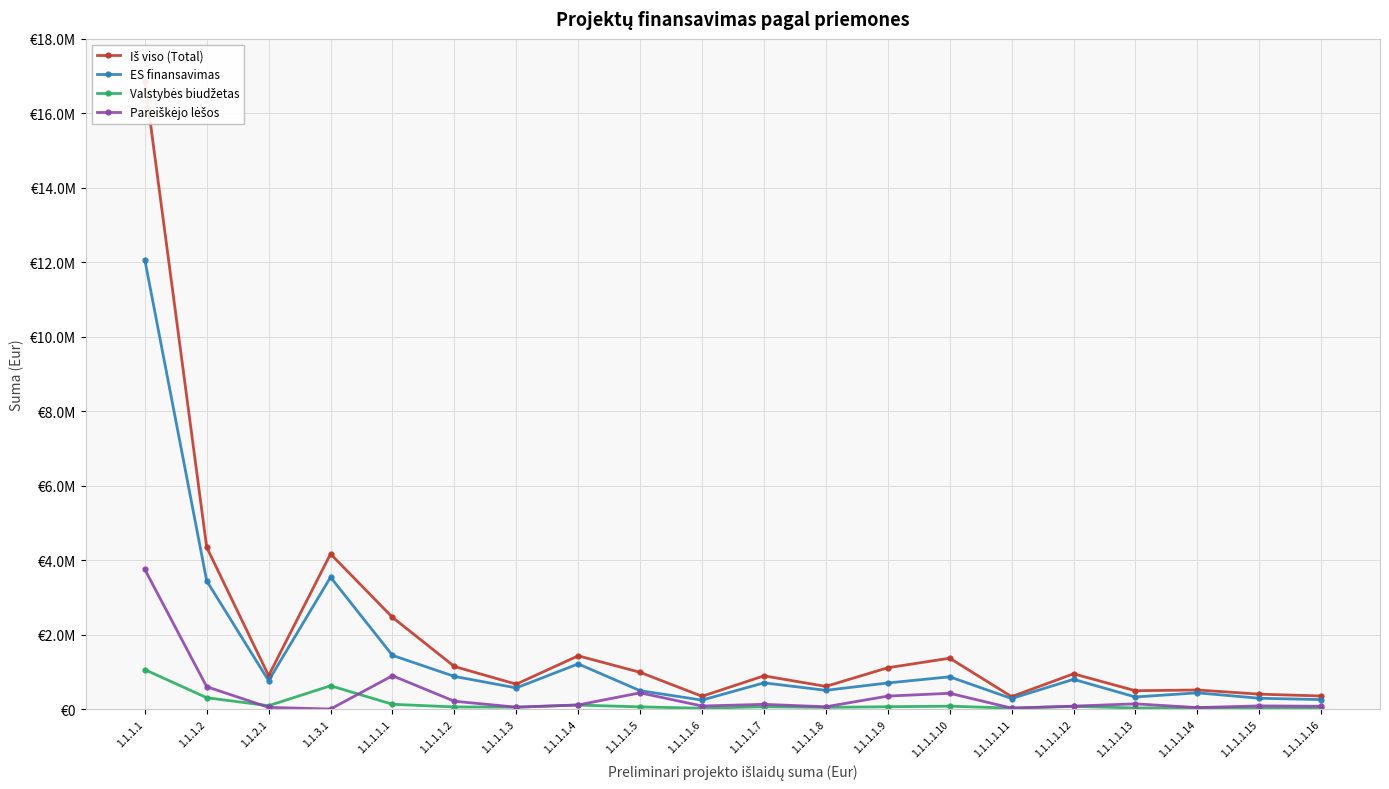

What is the sum of the ES finansavimas values at 1.1.1.1 and 1.1.1.1.6?

12308899.8